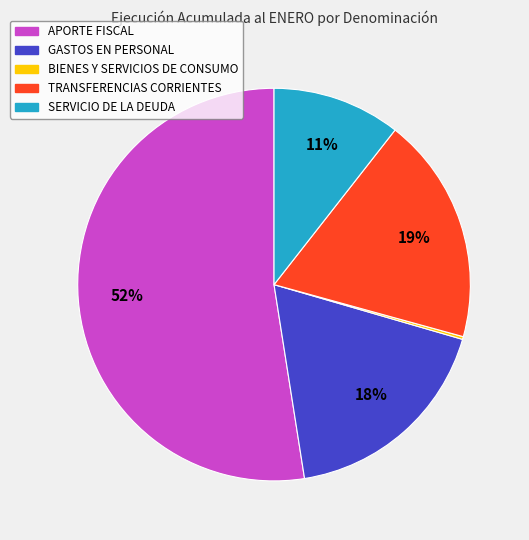

What is the majority slice?

APORTE FISCAL